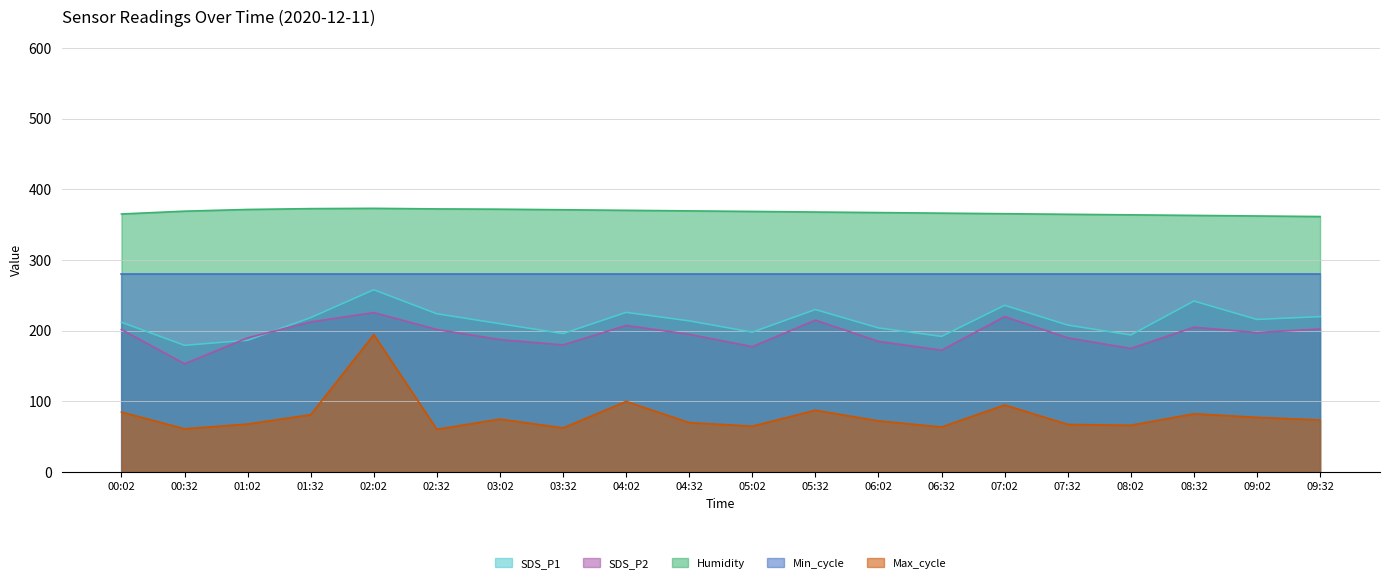

How many distinct data groups are displayed?

5